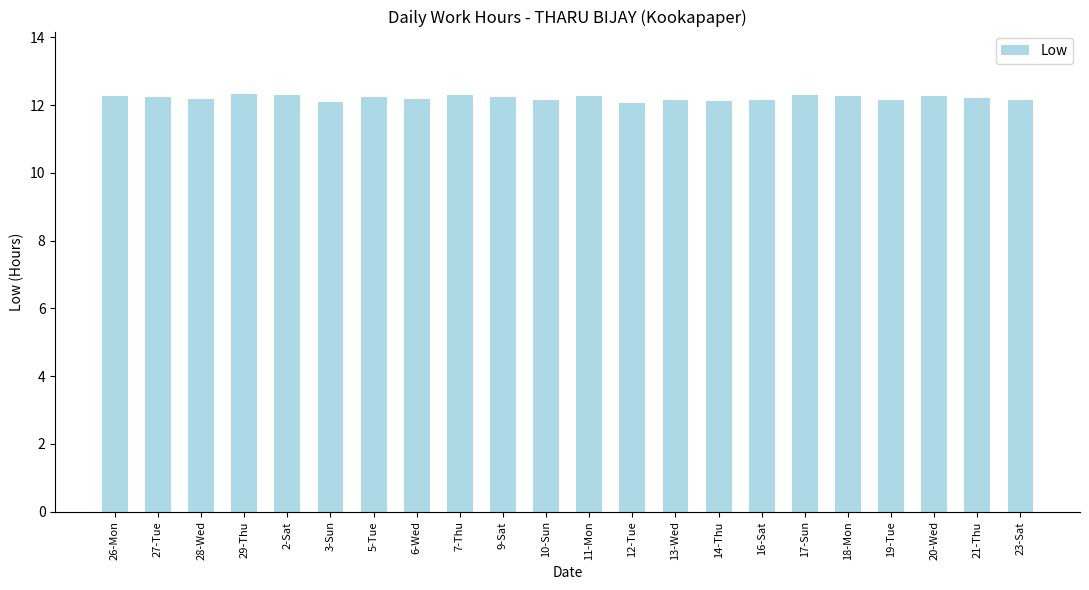

What position from the right is 5-Tue?

16